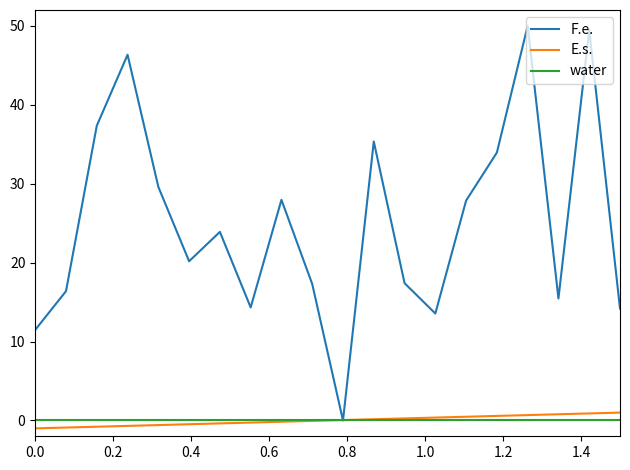

Is this an area chart (filled region under the line)?

No